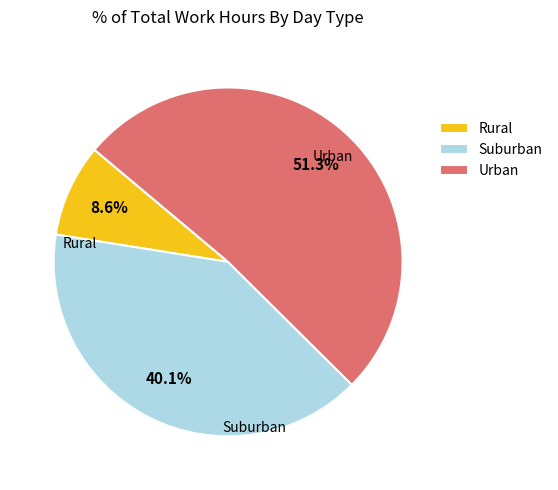

Is there any slice that represents more than half of the pie?

Yes